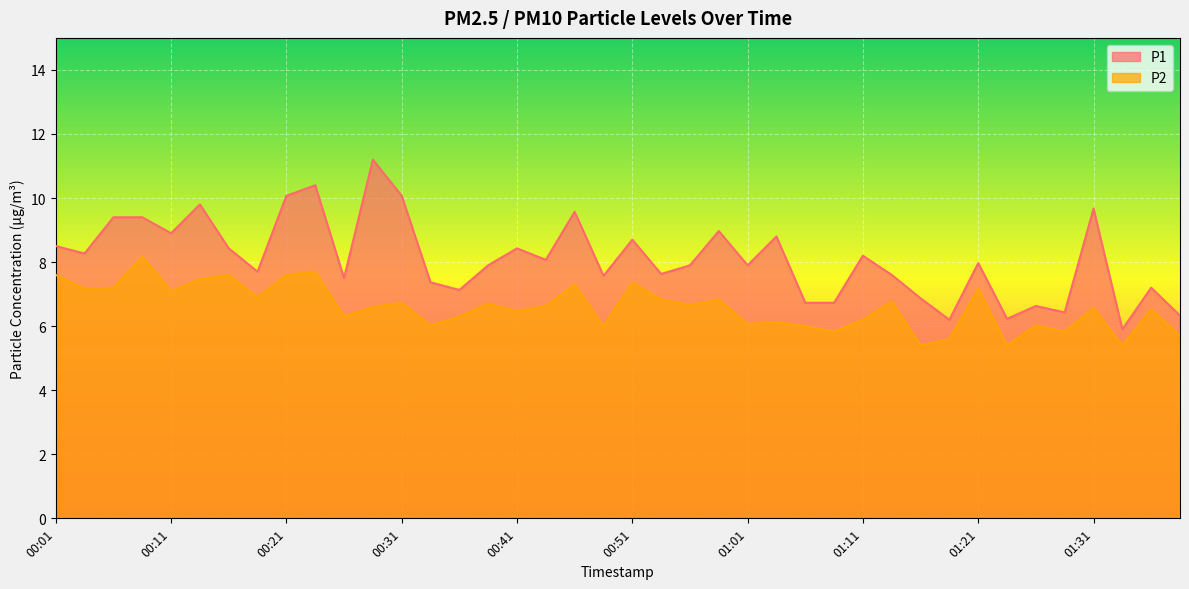

Reading left to right, transcribe all the data shown in this chart.

P1: 00:01=8.5	00:03=8.3	00:06=9.4	00:09=9.4	00:11=8.9	00:14=9.8	00:16=8.4	00:19=7.7	00:21=10.1	00:23=10.4	00:26=7.5	00:28=11.2	00:31=10.1	00:33=7.4	00:36=7.1	00:38=7.9	00:41=8.4	00:43=8.1	00:46=9.6	00:48=7.6	00:51=8.7	00:53=7.6	00:56=7.9	00:58=9.0	01:01=7.9	01:03=8.8	01:05=6.7	01:08=6.7	01:11=8.2	01:13=7.6	01:15=6.9	01:18=6.2	01:21=8.0	01:23=6.2	01:26=6.6	01:28=6.4	01:31=9.7	01:33=5.9	01:36=7.2	01:38=6.3
P2: 00:01=7.6	00:03=7.2	00:06=7.2	00:09=8.2	00:11=7.1	00:14=7.5	00:16=7.6	00:19=6.9	00:21=7.6	00:23=7.7	00:26=6.3	00:28=6.6	00:31=6.7	00:33=6.0	00:36=6.3	00:38=6.7	00:41=6.5	00:43=6.6	00:46=7.3	00:48=6.0	00:51=7.4	00:53=6.8	00:56=6.7	00:58=6.8	01:01=6.1	01:03=6.1	01:05=6.0	01:08=5.8	01:11=6.2	01:13=6.8	01:15=5.4	01:18=5.6	01:21=7.2	01:23=5.4	01:26=6.0	01:28=5.8	01:31=6.6	01:33=5.4	01:36=6.5	01:38=5.7